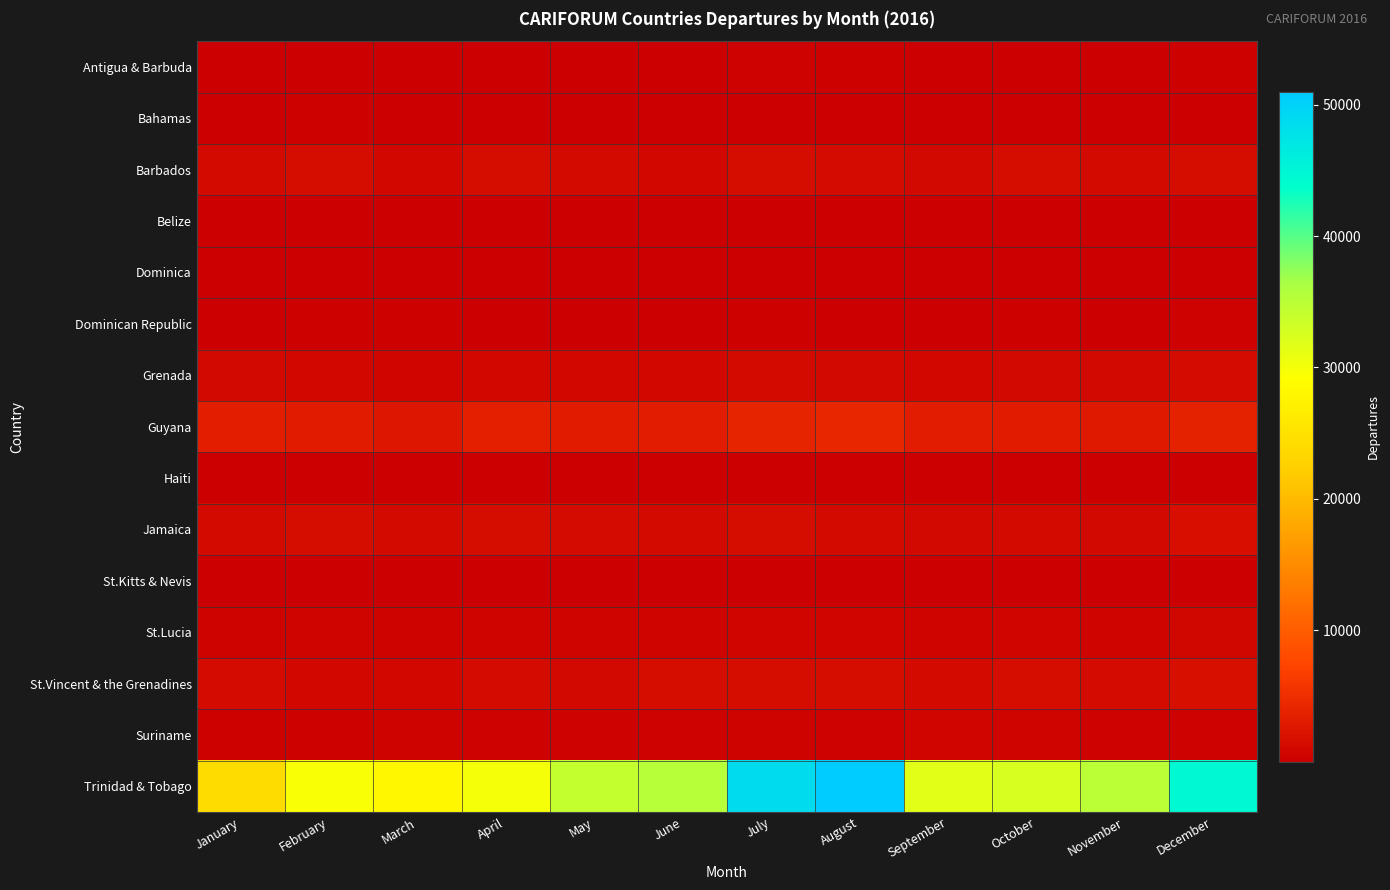

What is the difference between the highest and lowest values at March?

27970